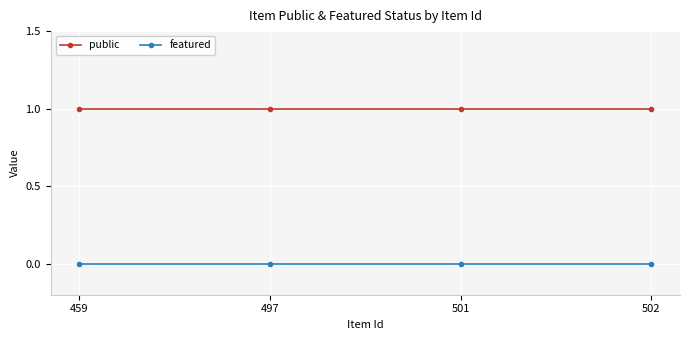

What is the total value across all series at 497?

1